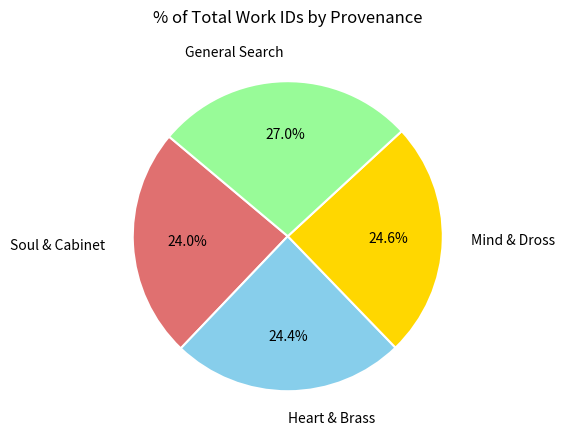

What is the largest slice in the pie chart?

General Search